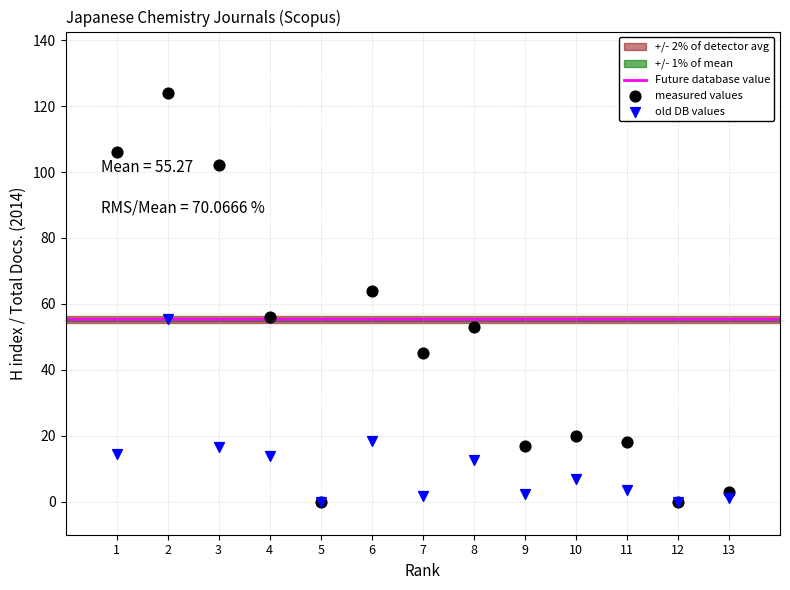

Across all series, what Y value is closest to 62?

64.0